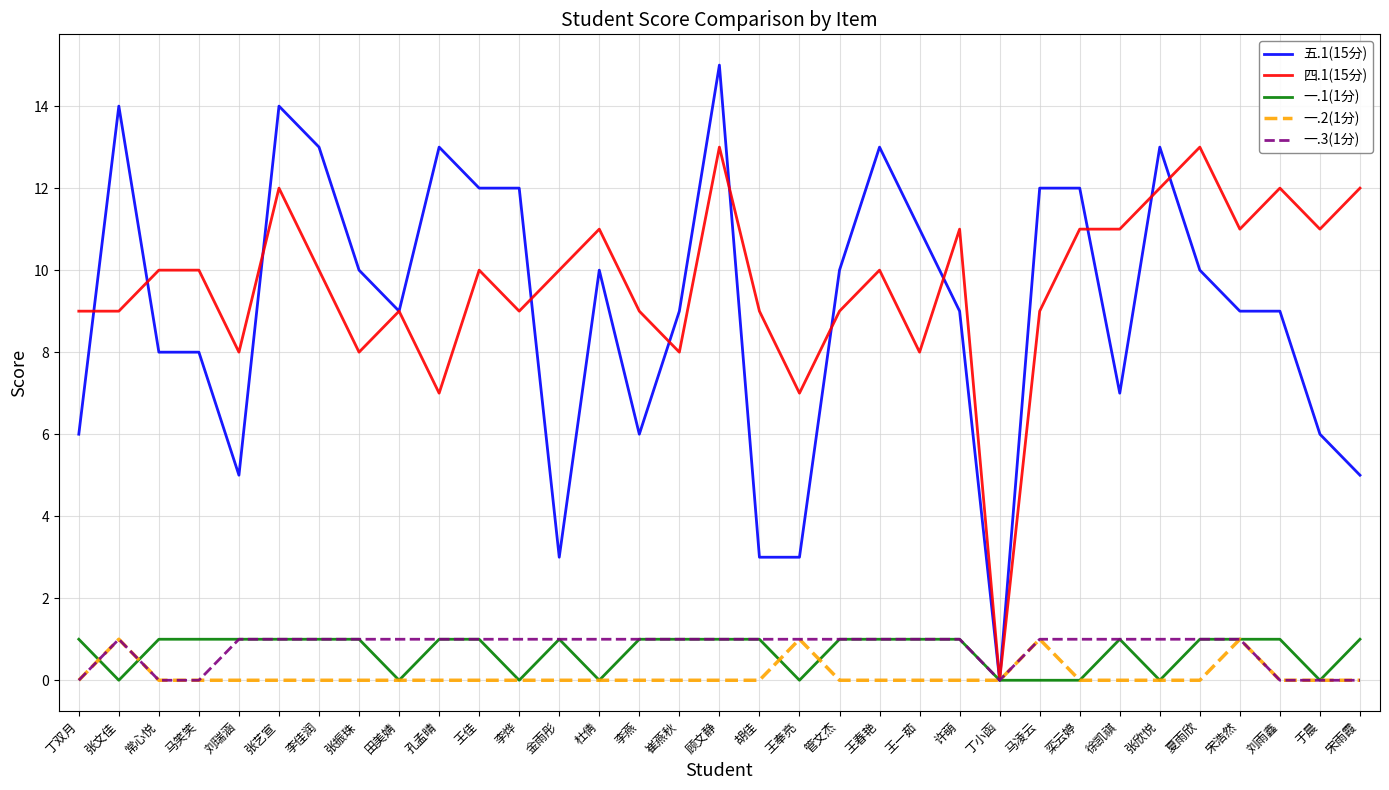

The 五.1(15分) series shows 7 at 宋雨霞. True or false?

False